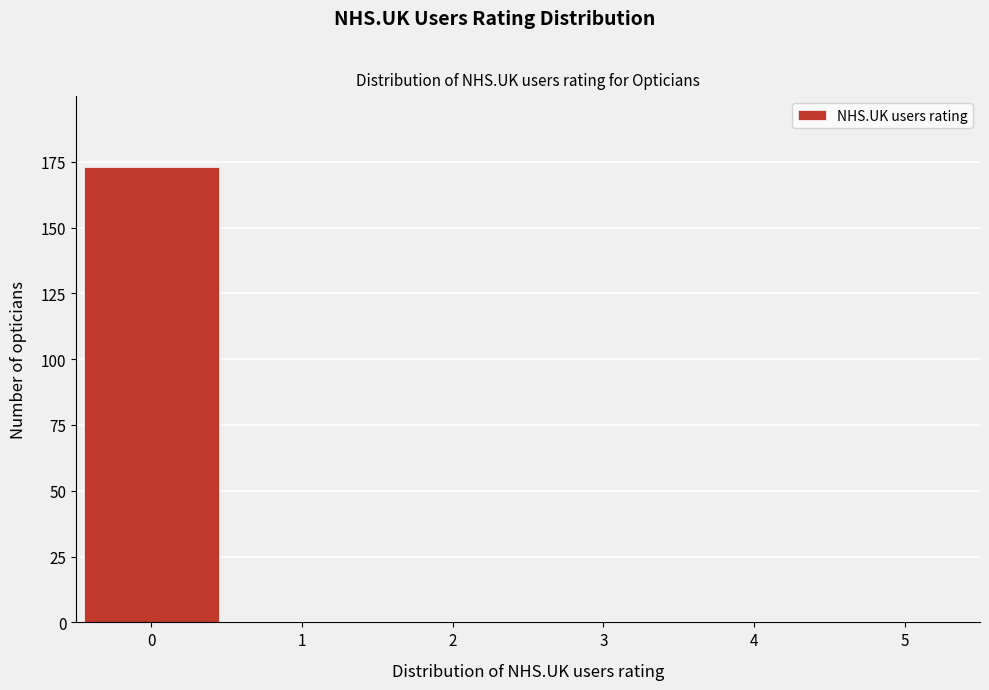

Reading left to right, extract all data points from this chart.

0=173	1=0	2=0	3=0	4=0	5=0